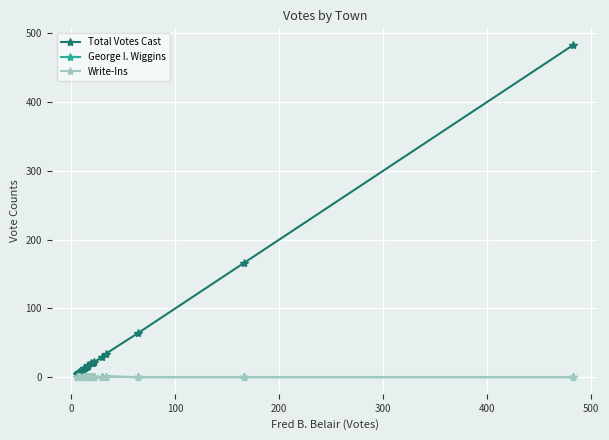

Reading left to right, list all the values displayed in this chart.

Total Votes Cast: 5	6	7	8	11	13	13	15	16	17	20	21	22	29	34	64	166	483
George I. Wiggins: 0	0	0	0	0	1	0	0	0	1	1	0	0	0	1	0	0	0
Write-Ins: 0	0	0	0	0	0	0	0	0	0	0	0	0	0	0	0	0	0